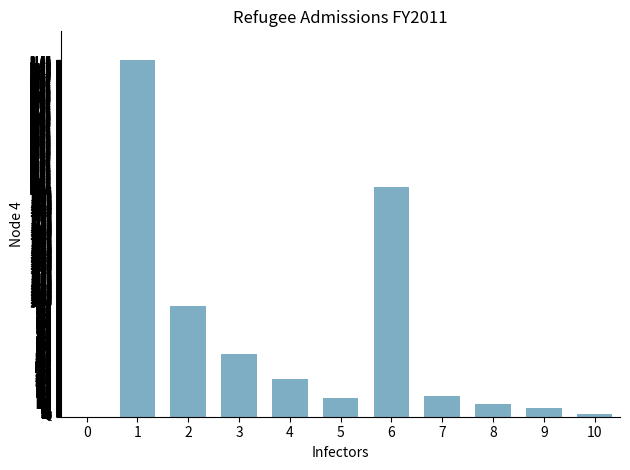

The chart shows a value of 0 at 0. True or false?

True